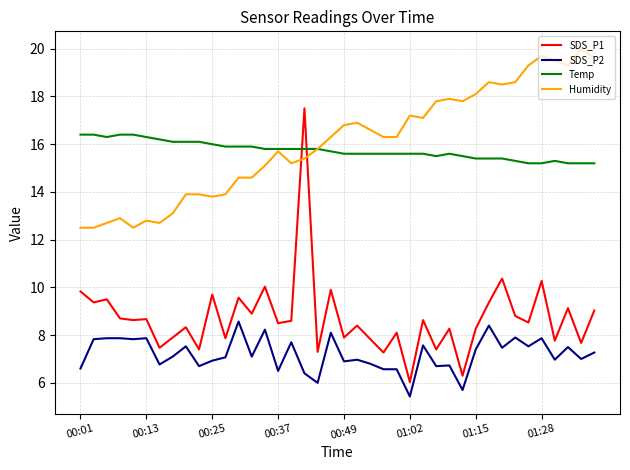

True or false: Temp and SDS_P2 cross at least once.

False